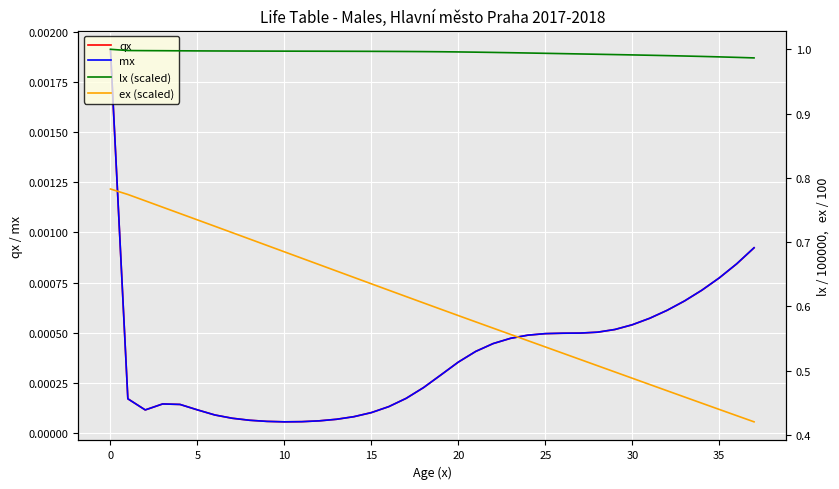

Reading left to right, transcribe all the data shown in this chart.

qx: 0.0	0.0	0.0	0.0	0.0	0.0	0.0	0.0	0.0	0.0	0.0	0.0	0.0	0.0	0.0	0.0	0.0	0.0	0.0	0.0	0.0	0.0	0.0	0.0	0.0	0.0	0.0	0.0	0.0	0.0	0.0	0.0	0.0	0.0	0.0	0.0	0.0	0.0
mx: 0.0	0.0	0.0	0.0	0.0	0.0	0.0	0.0	0.0	0.0	0.0	0.0	0.0	0.0	0.0	0.0	0.0	0.0	0.0	0.0	0.0	0.0	0.0	0.0	0.0	0.0	0.0	0.0	0.0	0.0	0.0	0.0	0.0	0.0	0.0	0.0	0.0	0.0
lx (scaled): 1.0	1.0	1.0	1.0	1.0	1.0	1.0	1.0	1.0	1.0	1.0	1.0	1.0	1.0	1.0	1.0	1.0	1.0	1.0	1.0	1.0	1.0	1.0	1.0	1.0	1.0	1.0	1.0	1.0	1.0	1.0	1.0	1.0	1.0	1.0	1.0	1.0	1.0
ex (scaled): 0.8	0.8	0.8	0.8	0.7	0.7	0.7	0.7	0.7	0.7	0.7	0.7	0.7	0.7	0.6	0.6	0.6	0.6	0.6	0.6	0.6	0.6	0.6	0.6	0.5	0.5	0.5	0.5	0.5	0.5	0.5	0.5	0.5	0.5	0.4	0.4	0.4	0.4